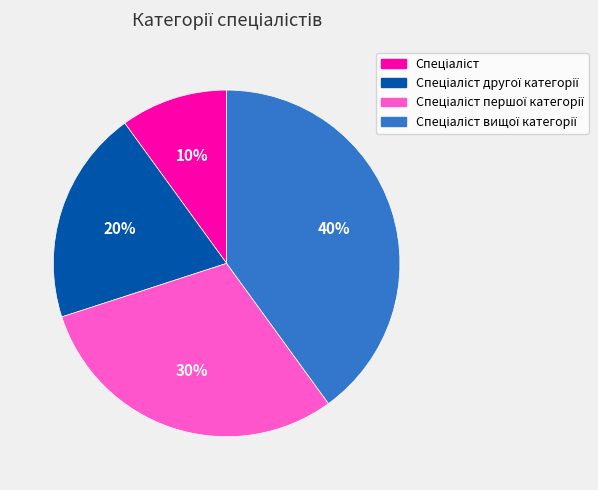

To the nearest percent, what is the difference between the largest and smallest slice percentages?

30%